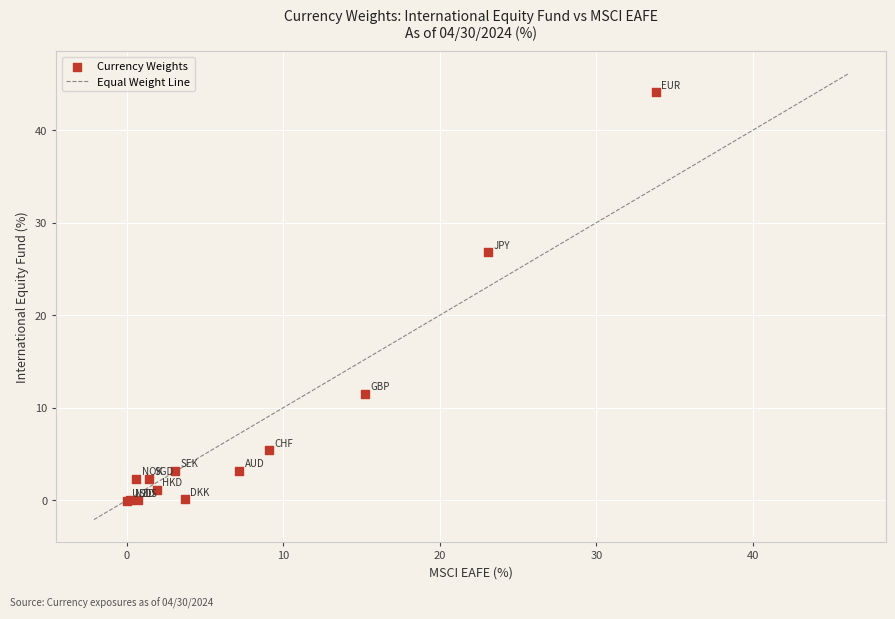

What Y value in the scatter plot is closest to 22?

26.8